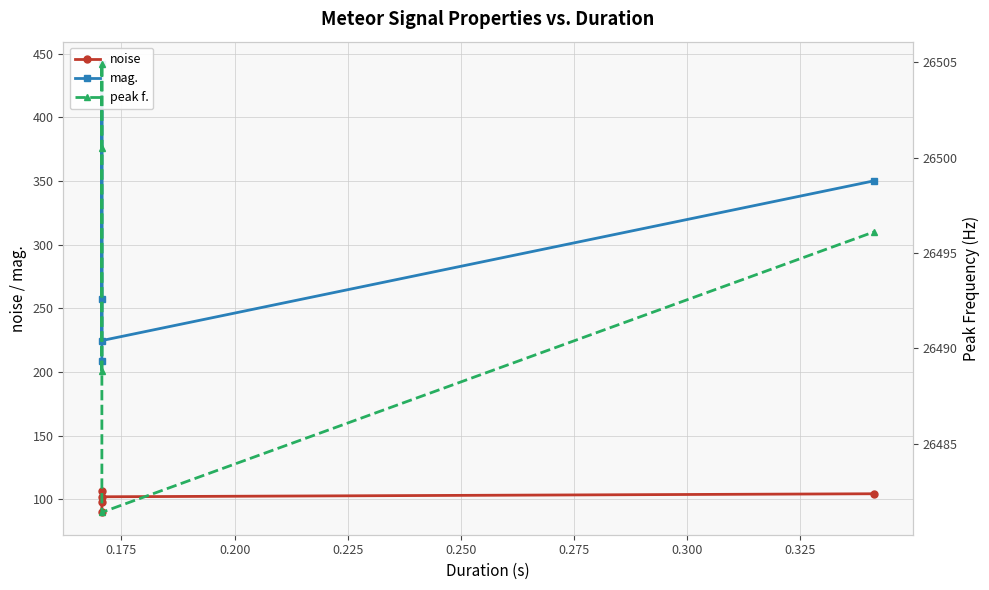

What is the value of the noise point at the 4th from the left?

101.9